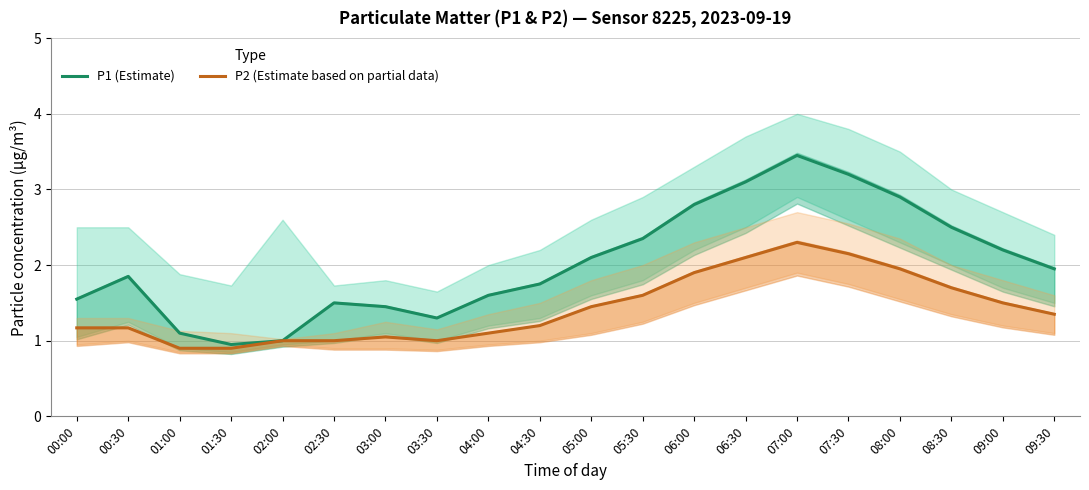

Reading left to right, list all the values displayed in this chart.

P1 (Estimate): 1.6	1.9	1.1	0.9	1.0	1.5	1.4	1.3	1.6	1.8	2.1	2.4	2.8	3.1	3.5	3.2	2.9	2.5	2.2	1.9
P2 (Estimate based on partial data): 1.2	1.2	0.9	0.9	1.0	1.0	1.1	1.0	1.1	1.2	1.4	1.6	1.9	2.1	2.3	2.1	1.9	1.7	1.5	1.4